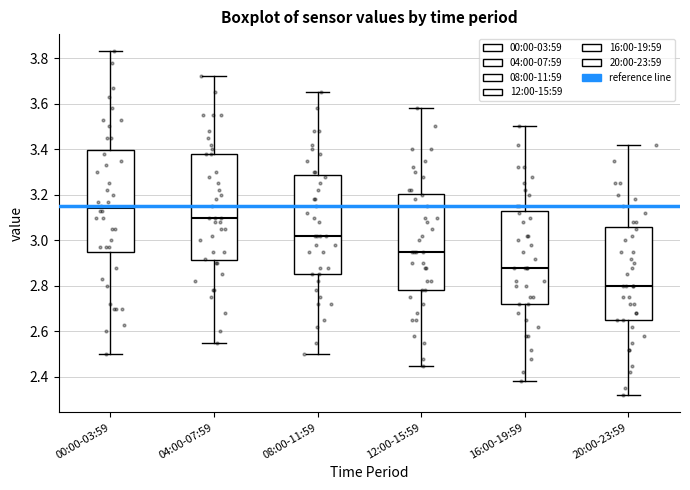

Reading left to right, transcribe this box plot: for each box, give where its median line is, the range the box spans, and where its two whiskers end, as read against the y-axis. The values are not printed on the chart, so give them approximately, as read against the axis.

00:00-03:59: median 3.14, box 2.94 to 3.40, whiskers 2.50 to 3.84
04:00-07:59: median 3.10, box 2.92 to 3.38, whiskers 2.56 to 3.72
08:00-11:59: median 3.02, box 2.86 to 3.28, whiskers 2.50 to 3.66
12:00-15:59: median 2.96, box 2.78 to 3.20, whiskers 2.46 to 3.58
16:00-19:59: median 2.88, box 2.72 to 3.12, whiskers 2.38 to 3.50
20:00-23:59: median 2.80, box 2.66 to 3.06, whiskers 2.32 to 3.42